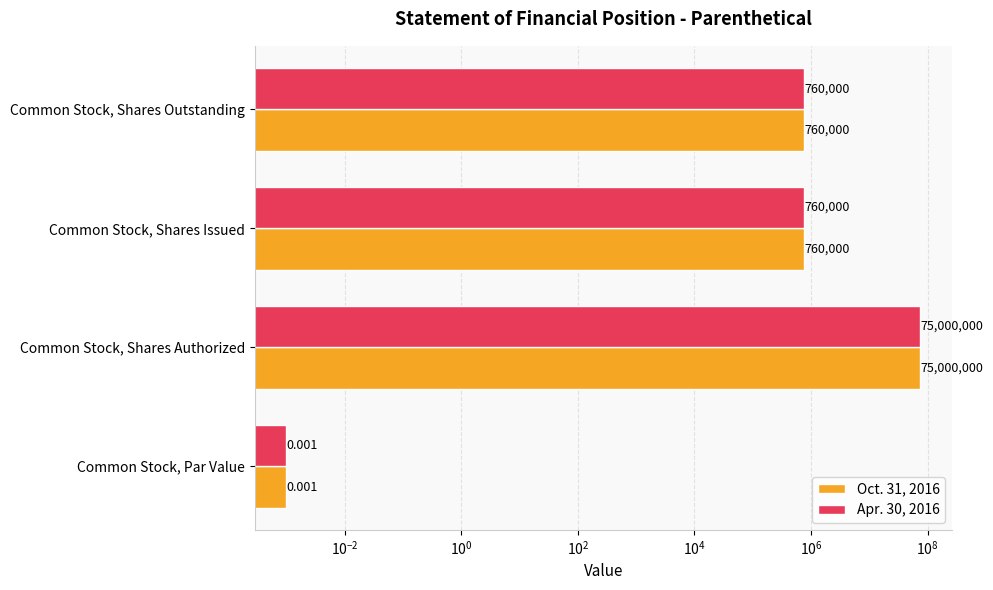

Rank the series by their maximum value, from highest to lowest.

Oct. 31, 2016, Apr. 30, 2016